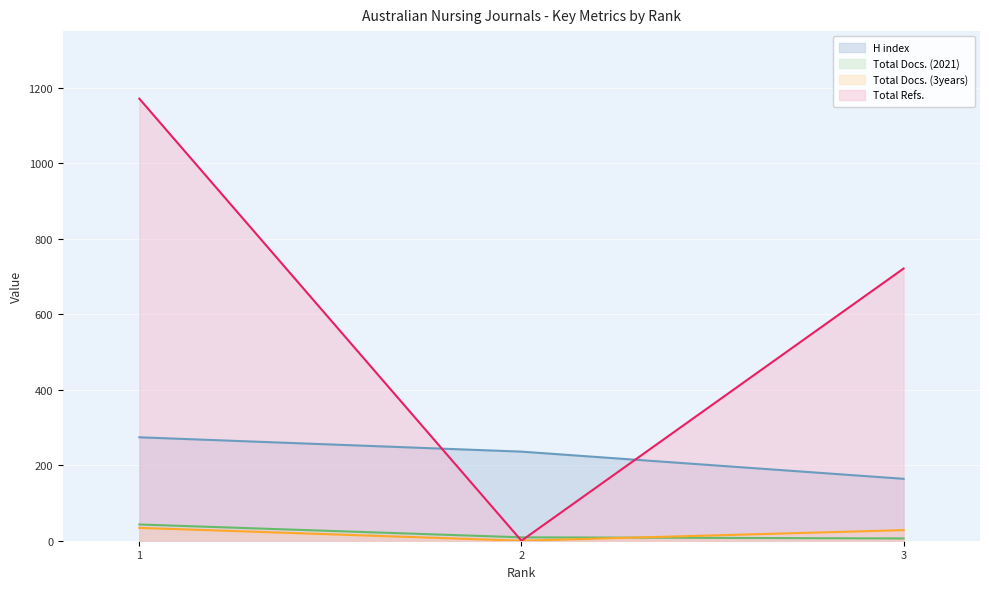

Does the chart display data point markers on the line(s)?

No